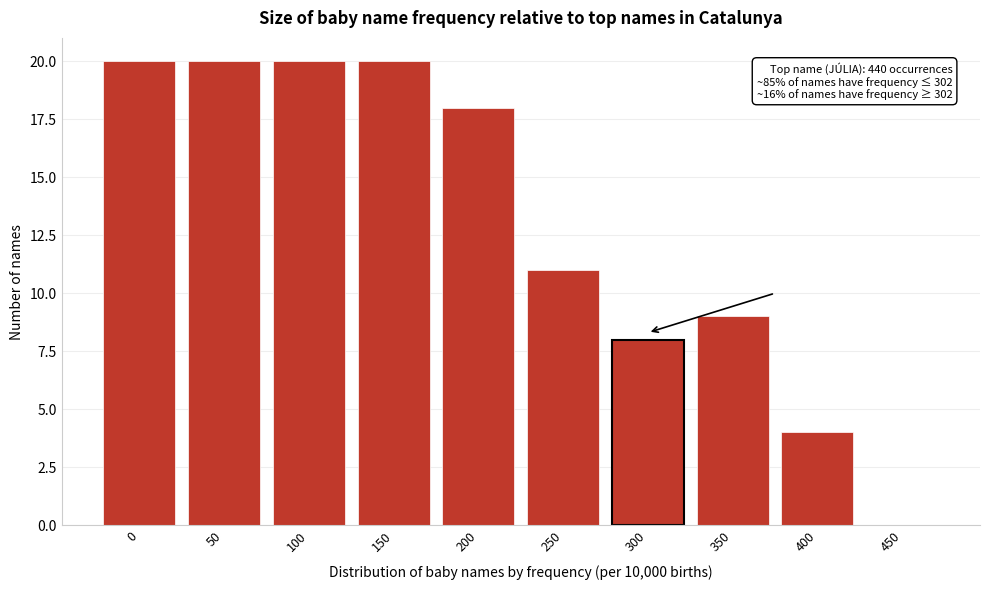

Reading left to right, transcribe all the data shown in this chart.

0=20	50=20	100=20	150=20	200=18	250=11	300=8	350=9	400=4	450=0